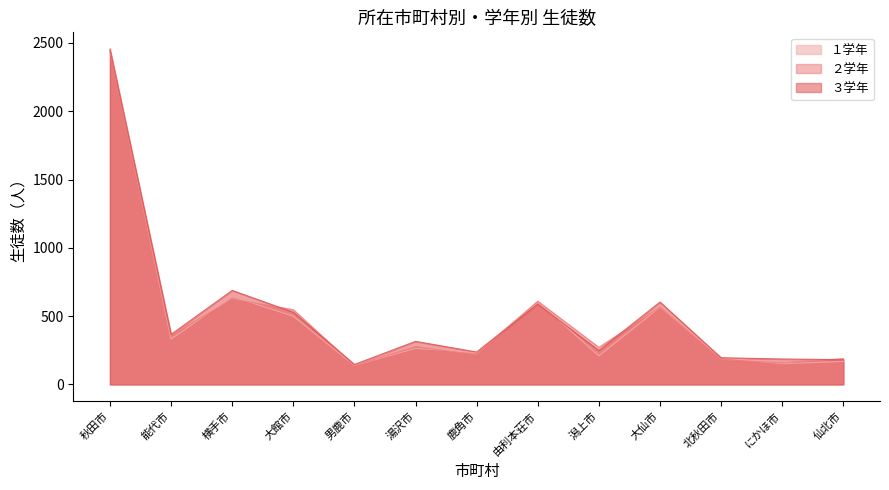

At which label does ３学年 first exceed 315?

秋田市